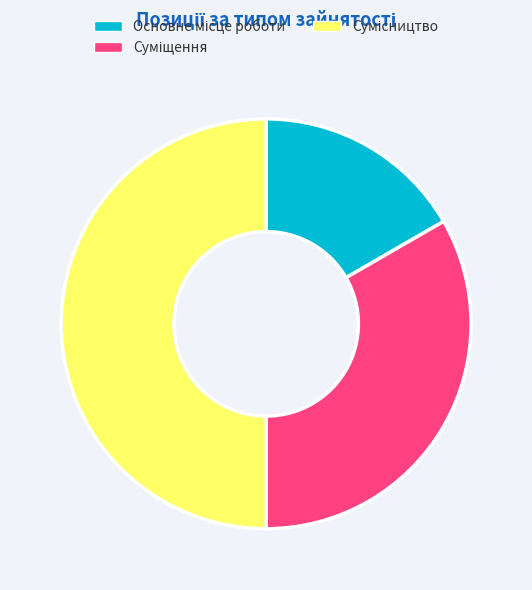

Which category has the biggest portion of the pie?

Сумісництво